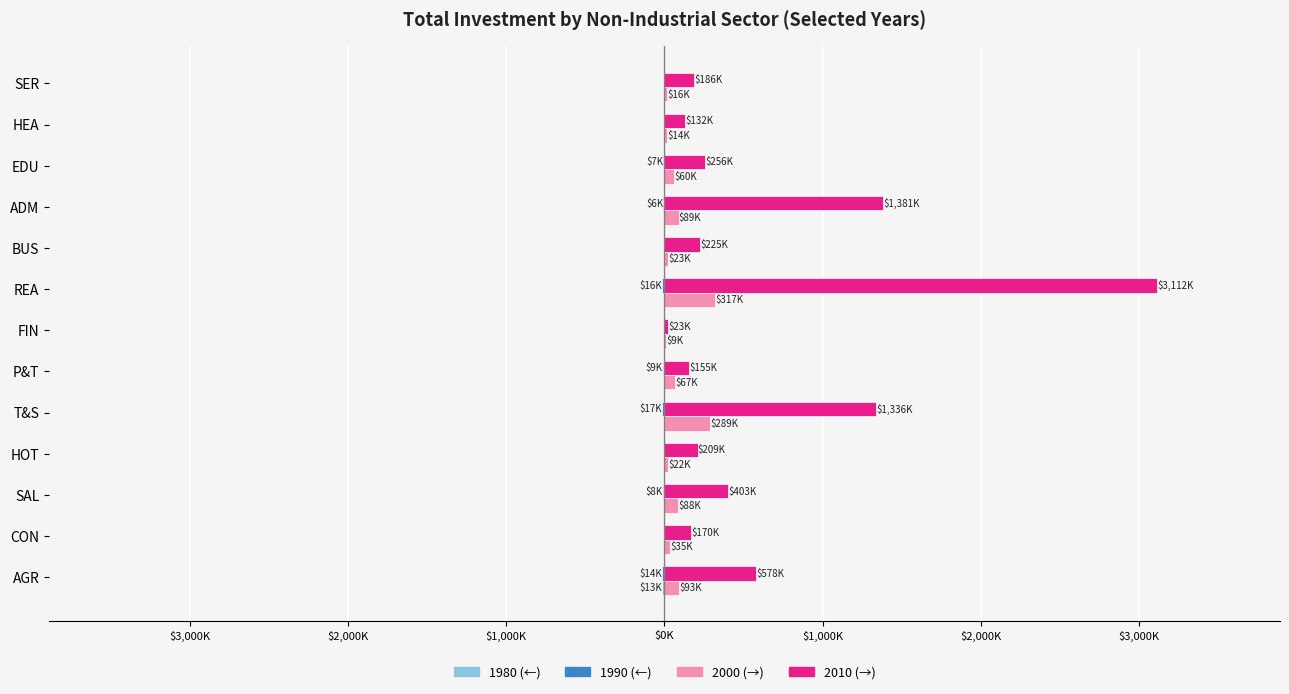

How many bars are there in total?

52